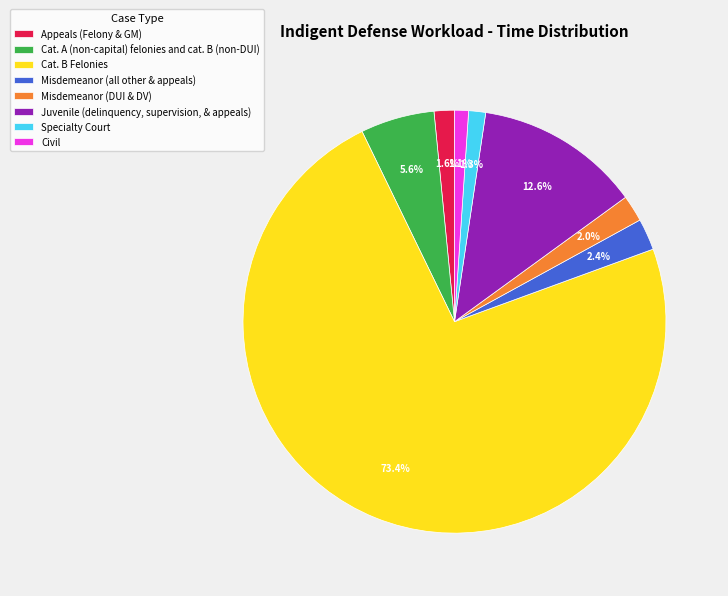

To the nearest percent, what portion does Misdemeanor (all other & appeals) represent?

2%